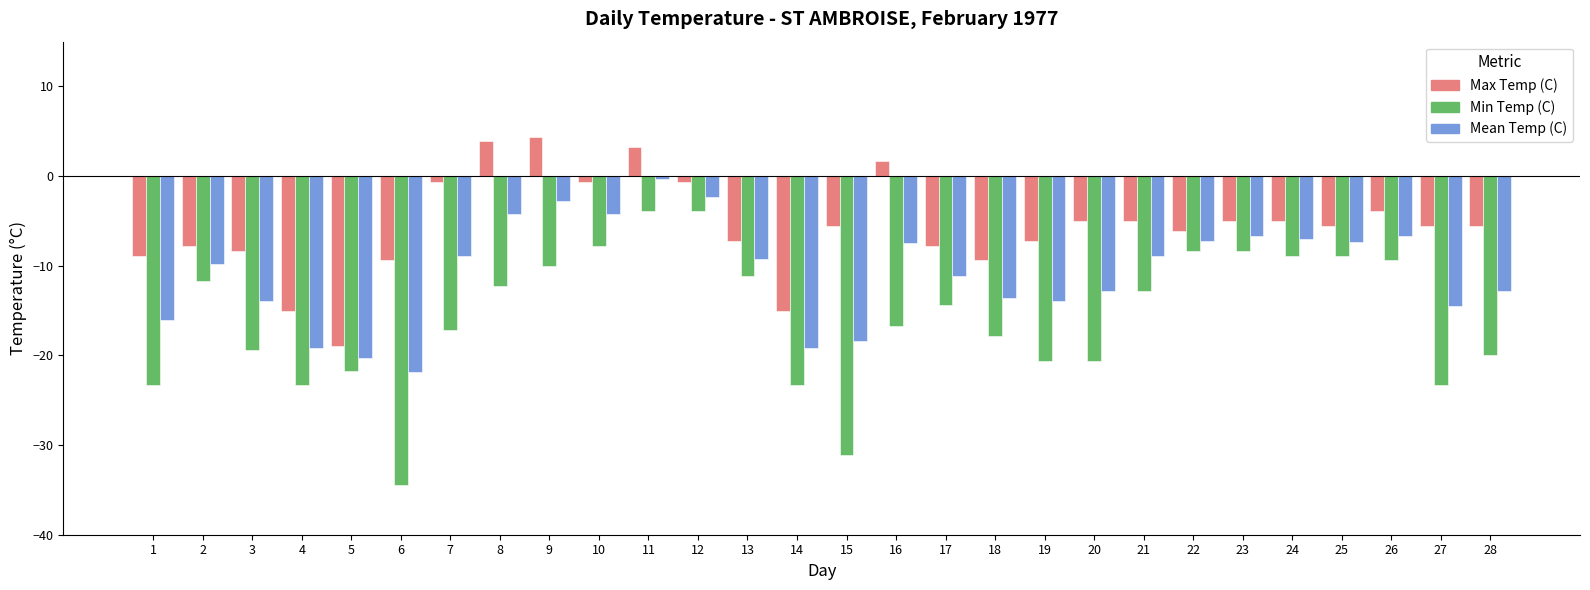

What is the value of the Max Temp (C) bar at the 23rd from the left?

-5.0